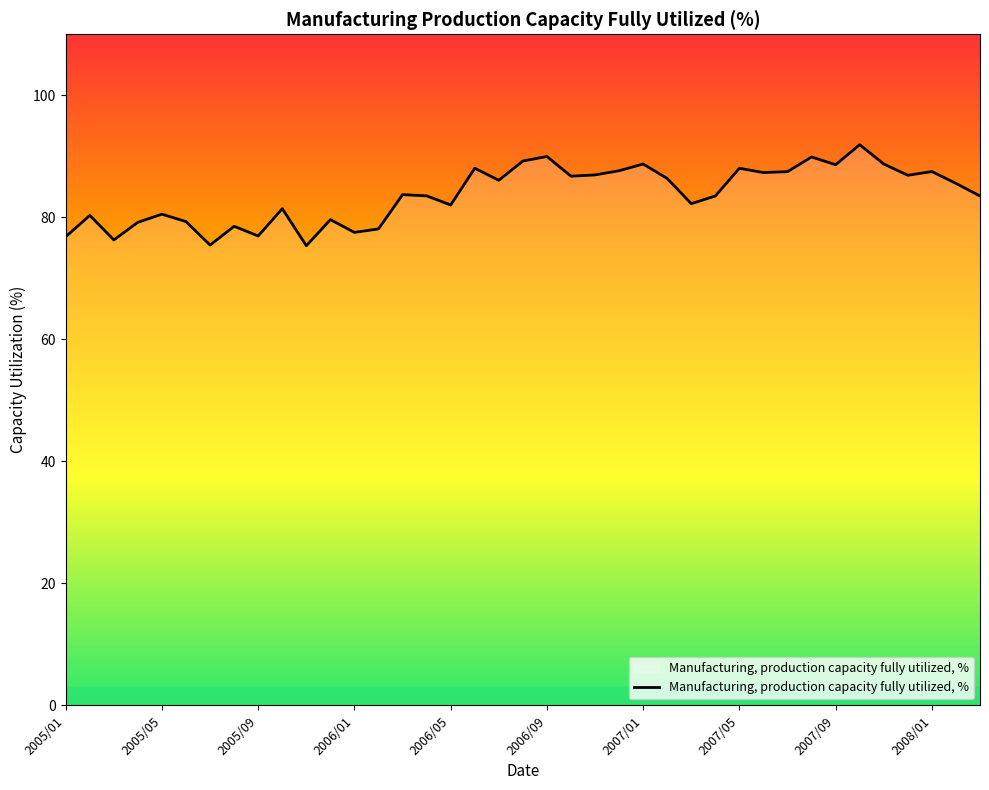

What is the greatest value displayed?

91.9